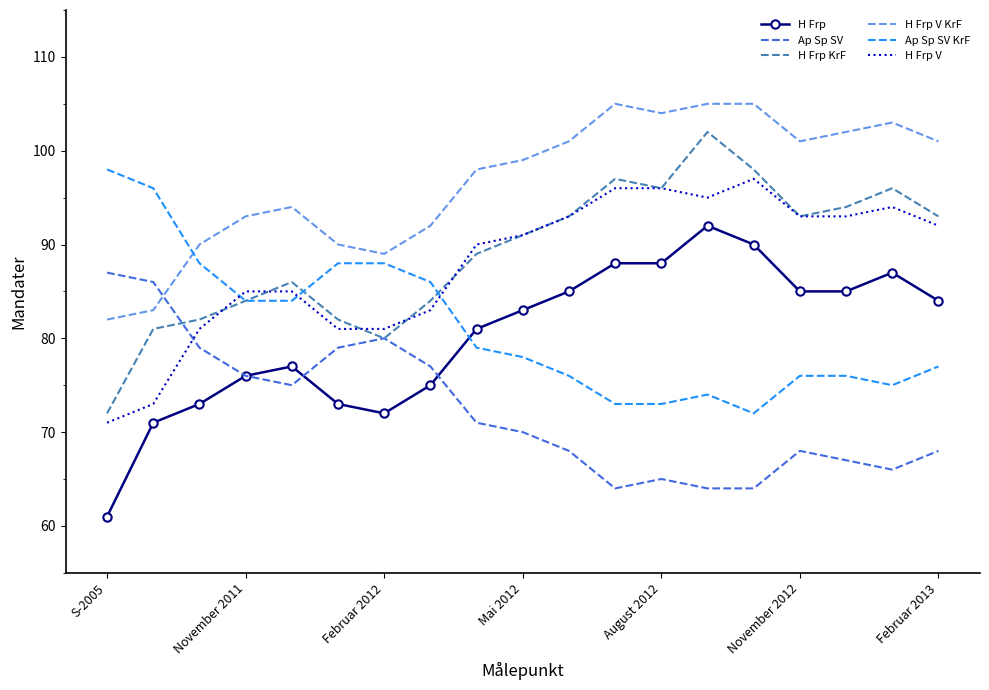

What is the highest value of the H Frp V KrF series?

105